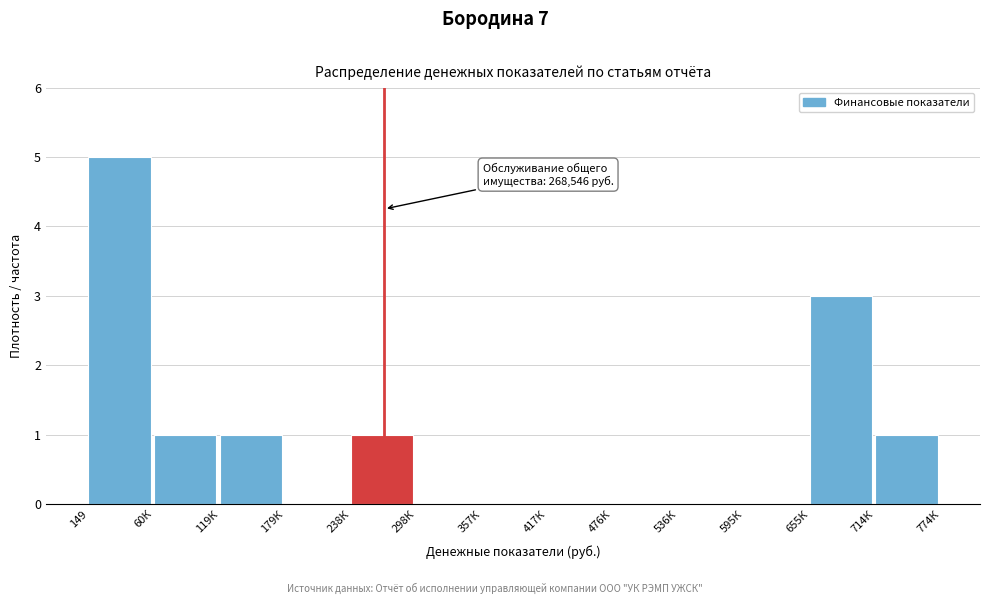

Reading left to right, transcribe all the data shown in this chart.

149=5	60К=1	119К=1	179К=0	238К=1	298К=0	357К=0	417К=0	476К=0	536К=0	595К=0	655К=3	714К=1